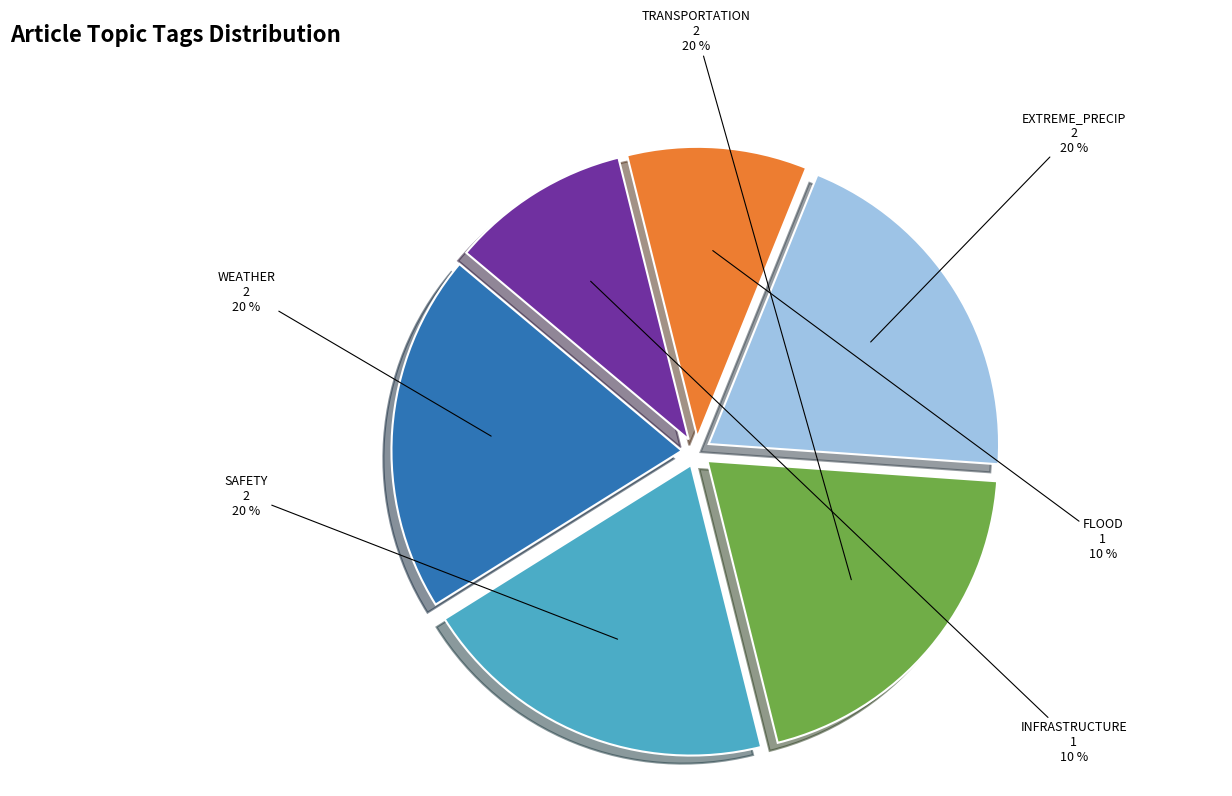

Combined, do SAFETY and WEATHER account for over 50%?

No